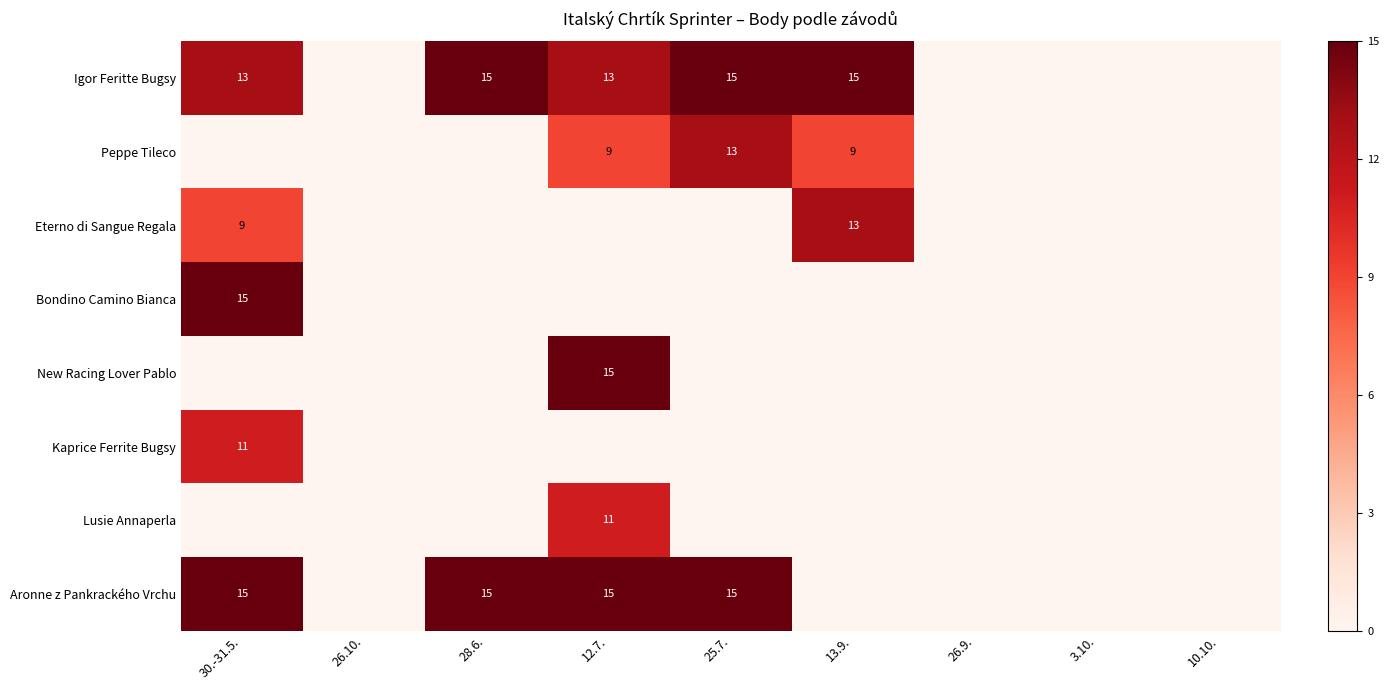

What is the sum of the Aronne z Pankrackého Vrchu values at 25.7. and 28.6.?

30